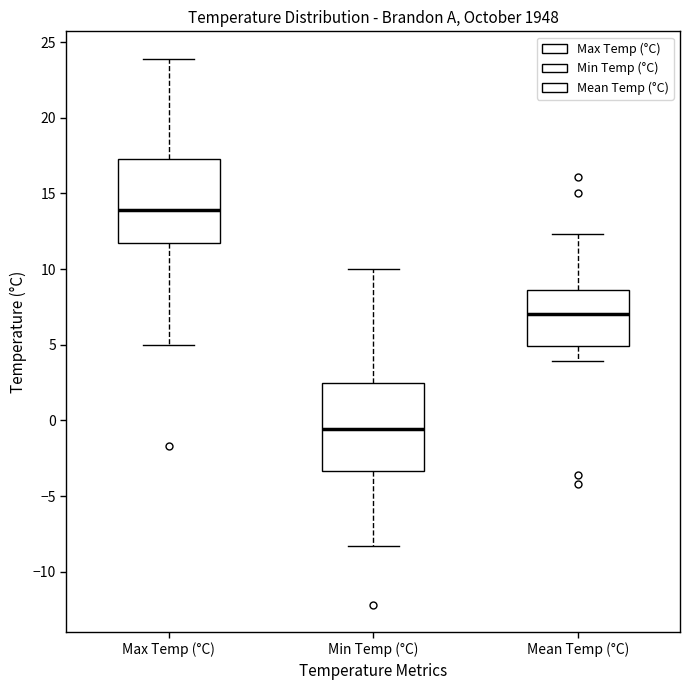

Where is the upper edge of the box for Max Temp (°C) on the y-axis? The values are not printed on the chart, so give them approximately, as read against the axis.

17.5